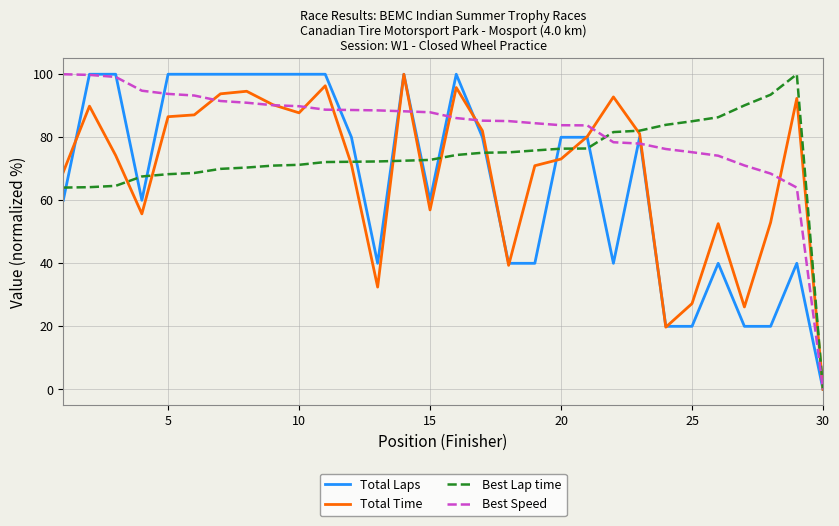

How many values in Best Lap time are above zero?

29